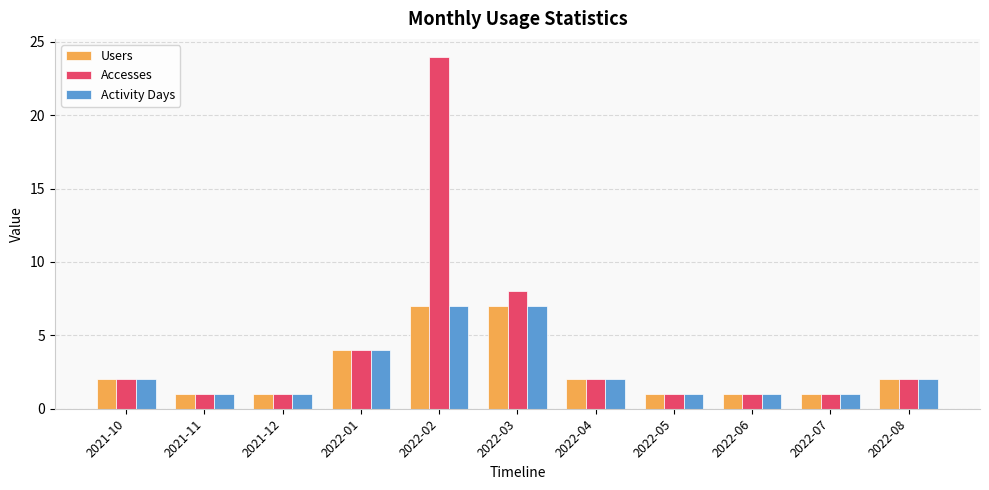

How many bars are there in total?

33